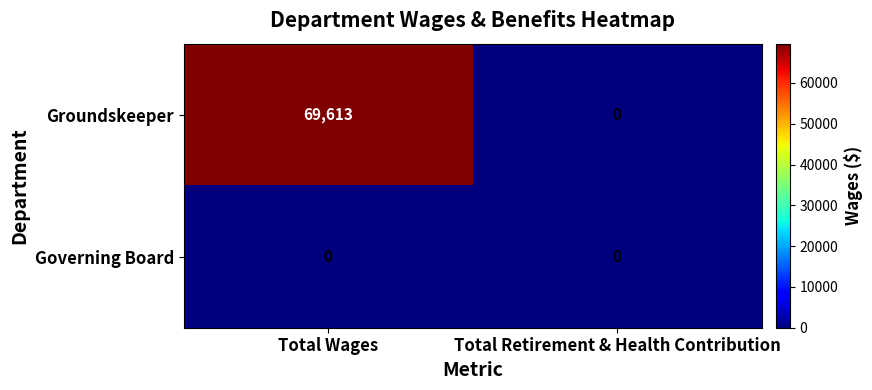

Which category has the lowest value in the Groundskeeper series?

Total Retirement & Health Contribution